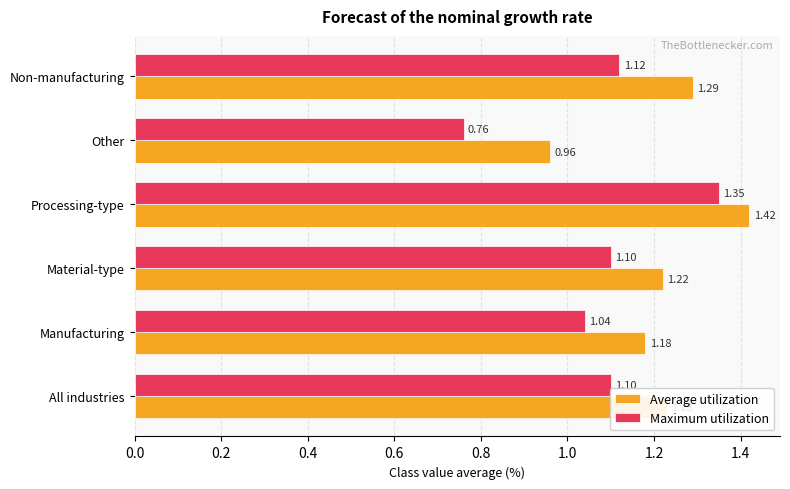

Where is Average utilization nearest to the value 1?

Other